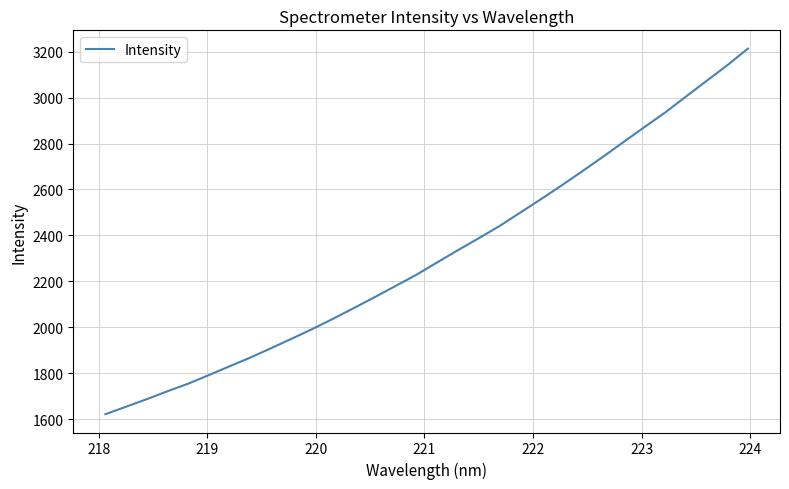

What is the difference between the maximum and minimum values?

1590.9